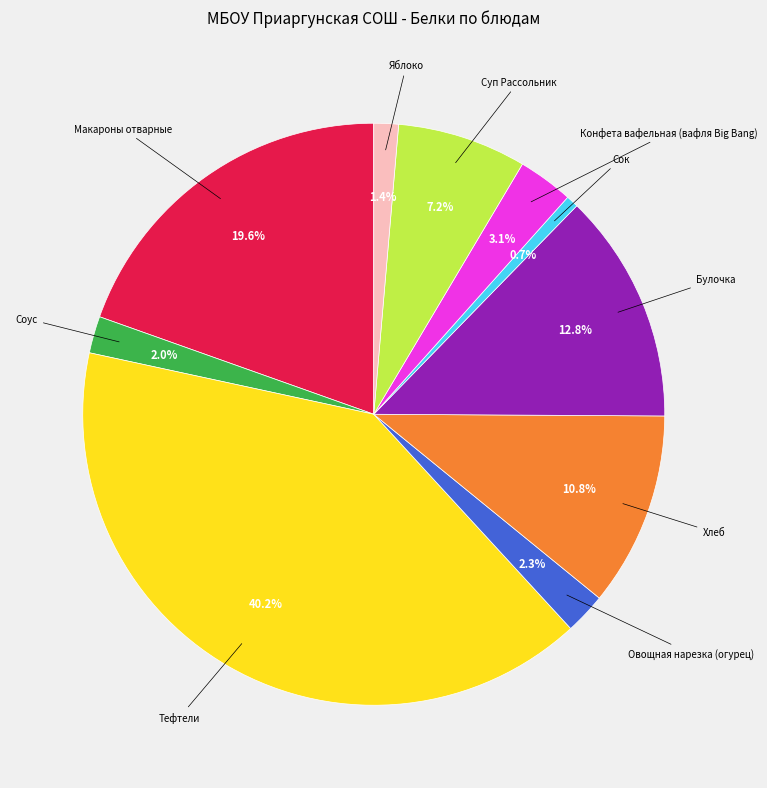

Is there any slice that represents more than half of the pie?

No